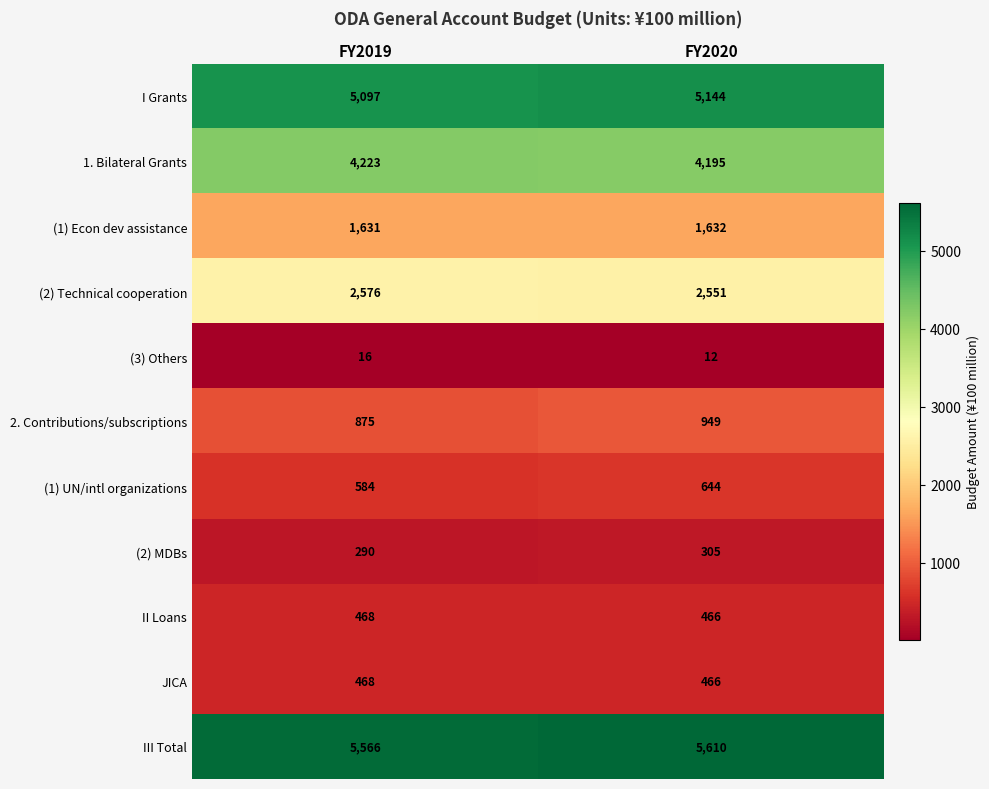

Which series changed the most between FY2019 and FY2020?

2. Contributions/subscriptions